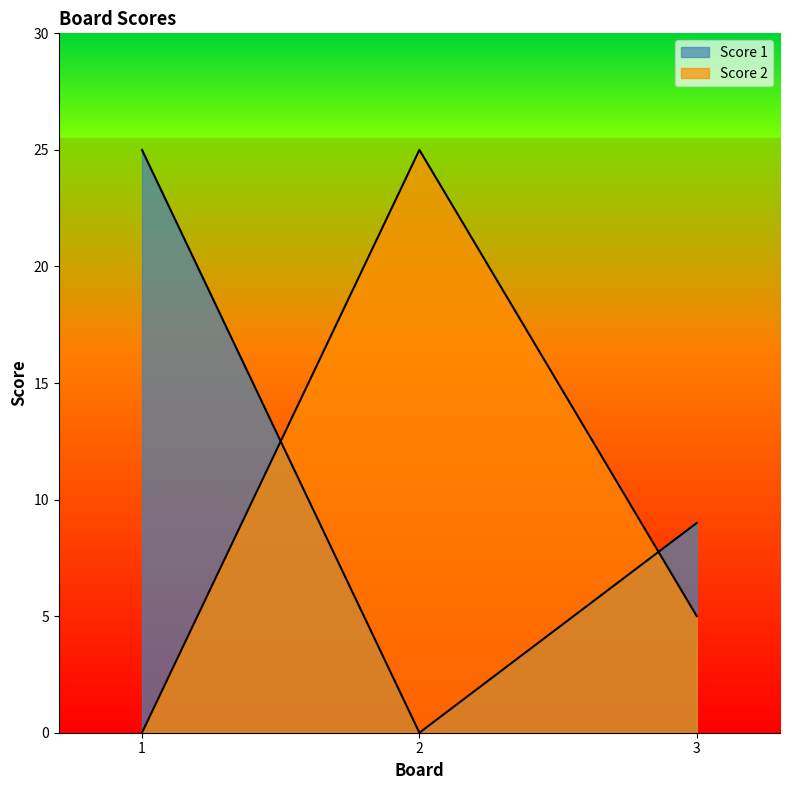

Does the chart display data point markers on the line(s)?

No